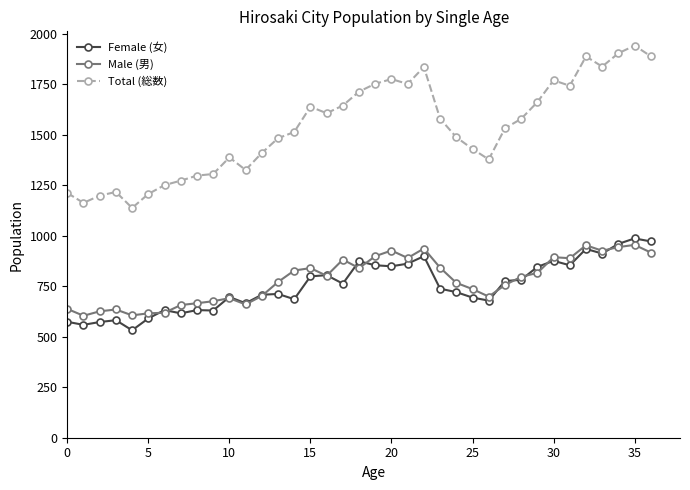

What is the value of the Total (総数) point at the 18th from the left?

1645